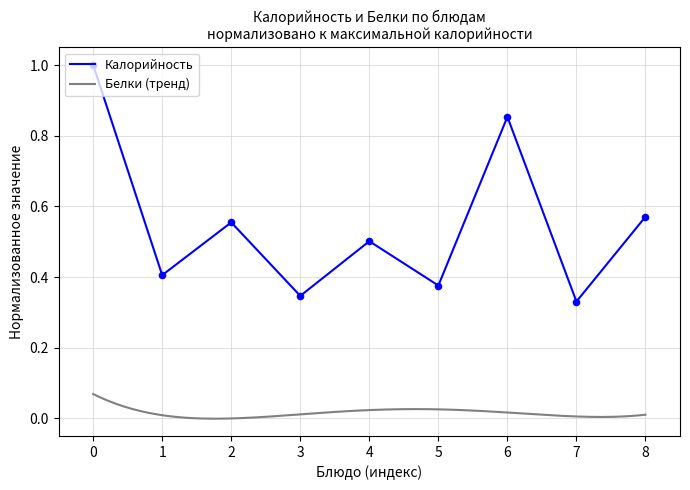

True or false: Калорийность has a value of 1.0 at 8.

False